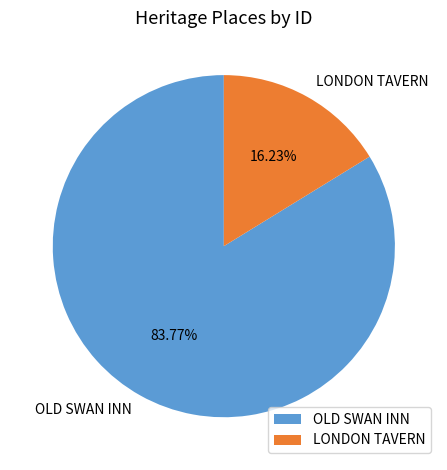

To the nearest percent, what is the average slice percentage?

50%